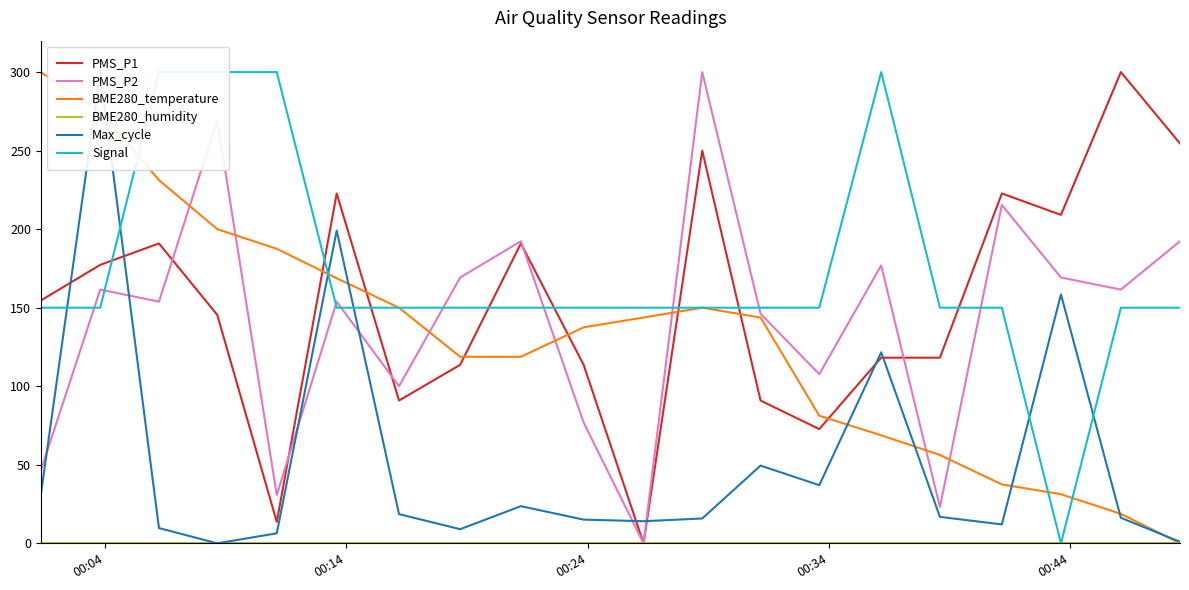

True or false: BME280_temperature and PMS_P1 cross at least once.

True